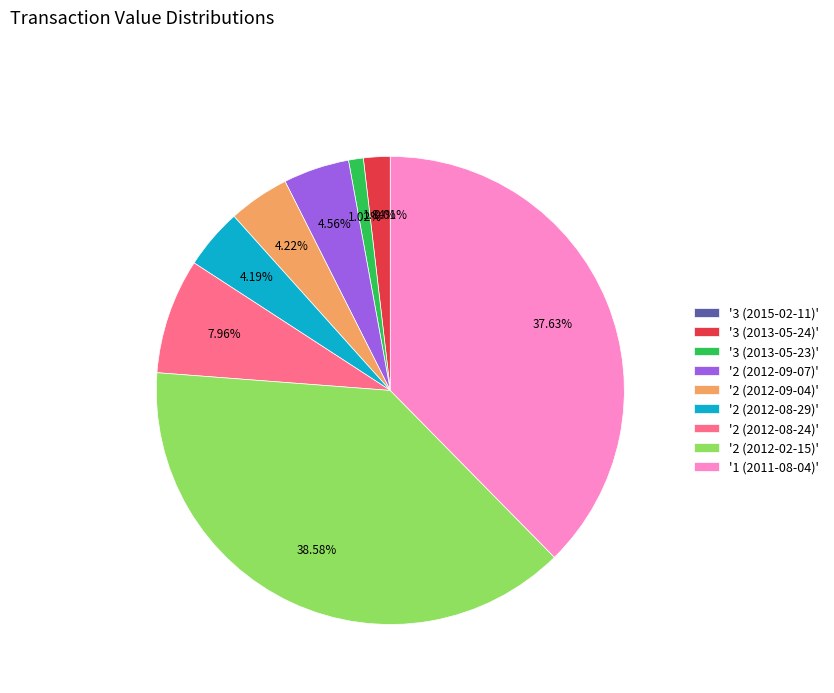

Between '1 (2011-08-04)' and '2 (2012-09-04)', which is larger?

'1 (2011-08-04)'